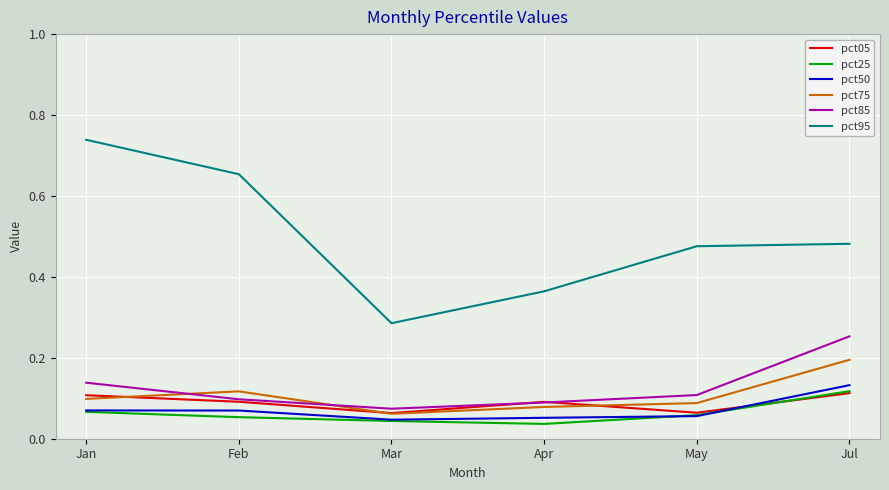

How many pct95 values are between 0 and 1?

6